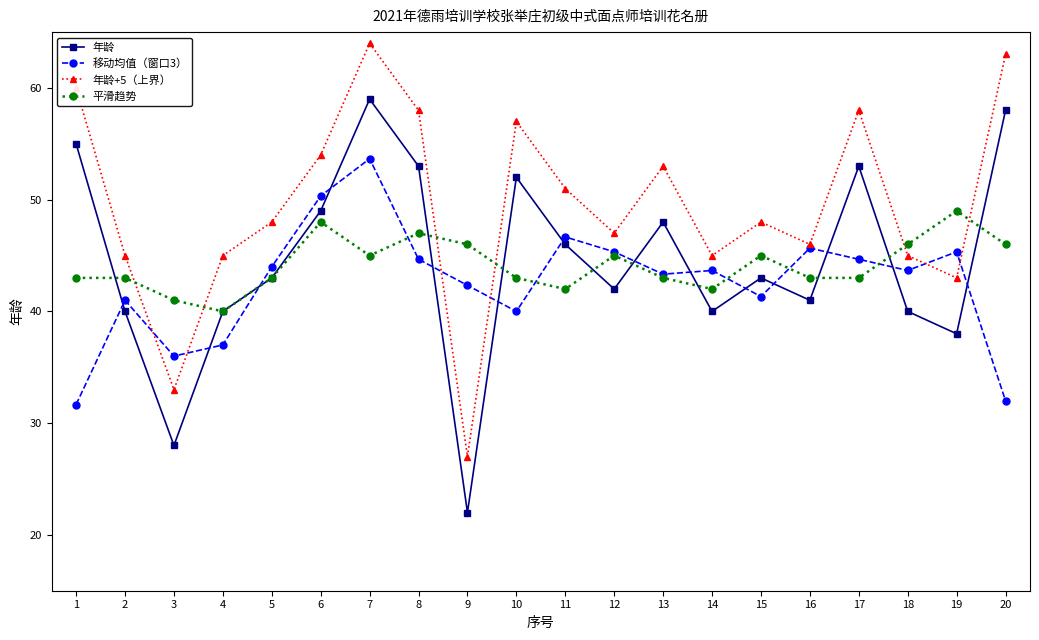

Reading right to left, transcribe all the data shown in this chart.

年龄: 20=58.0	19=38.0	18=40.0	17=53.0	16=41.0	15=43.0	14=40.0	13=48.0	12=42.0	11=46.0	10=52.0	9=22.0	8=53.0	7=59.0	6=49.0	5=43.0	4=40.0	3=28.0	2=40.0	1=55.0
移动均值（窗口3）: 20=32.0	19=45.3	18=43.7	17=44.7	16=45.7	15=41.3	14=43.7	13=43.3	12=45.3	11=46.7	10=40.0	9=42.3	8=44.7	7=53.7	6=50.3	5=44.0	4=37.0	3=36.0	2=41.0	1=31.7
年龄+5（上界）: 20=63.0	19=43.0	18=45.0	17=58.0	16=46.0	15=48.0	14=45.0	13=53.0	12=47.0	11=51.0	10=57.0	9=27.0	8=58.0	7=64.0	6=54.0	5=48.0	4=45.0	3=33.0	2=45.0	1=60.0
平滑趋势: 20=46.0	19=49.0	18=46.0	17=43.0	16=43.0	15=45.0	14=42.0	13=43.0	12=45.0	11=42.0	10=43.0	9=46.0	8=47.0	7=45.0	6=48.0	5=43.0	4=40.0	3=41.0	2=43.0	1=43.0